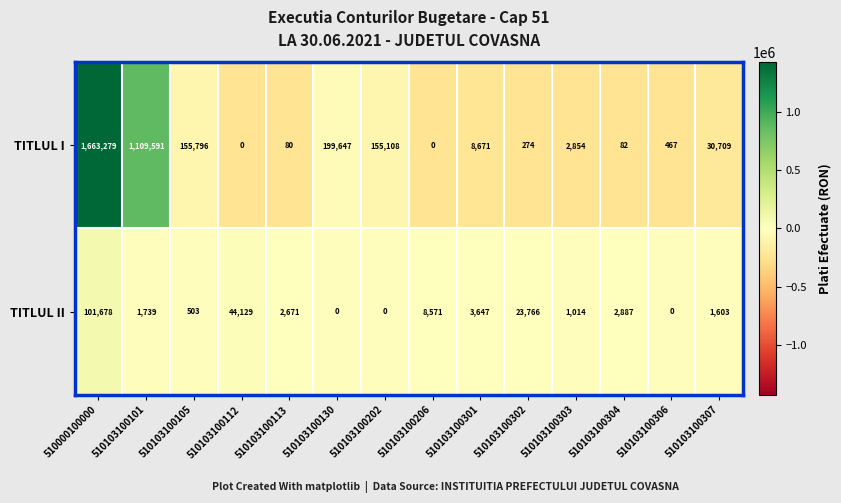

How many data points does each series have?

14